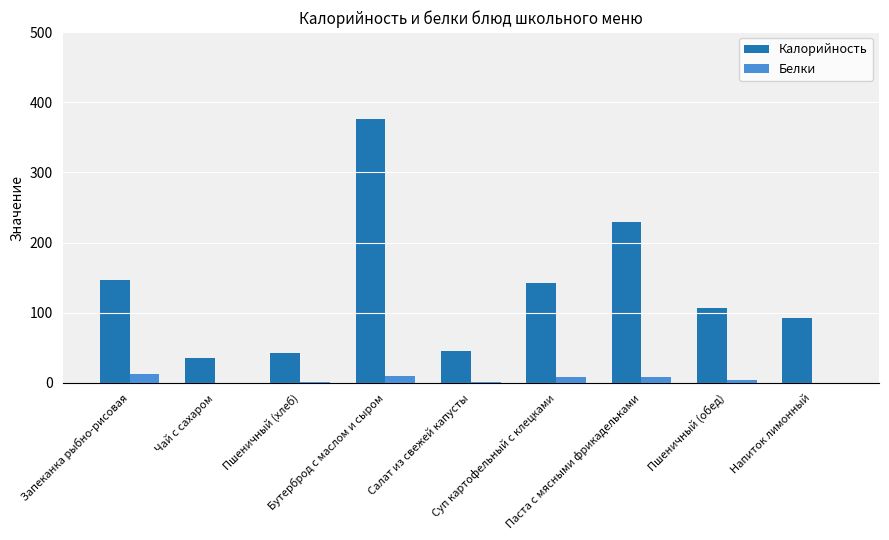

Which series has the largest total across all categories?

Калорийность